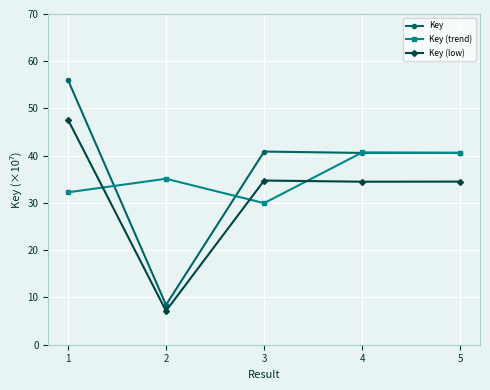

True or false: Key and Key (low) intersect in this chart.

False